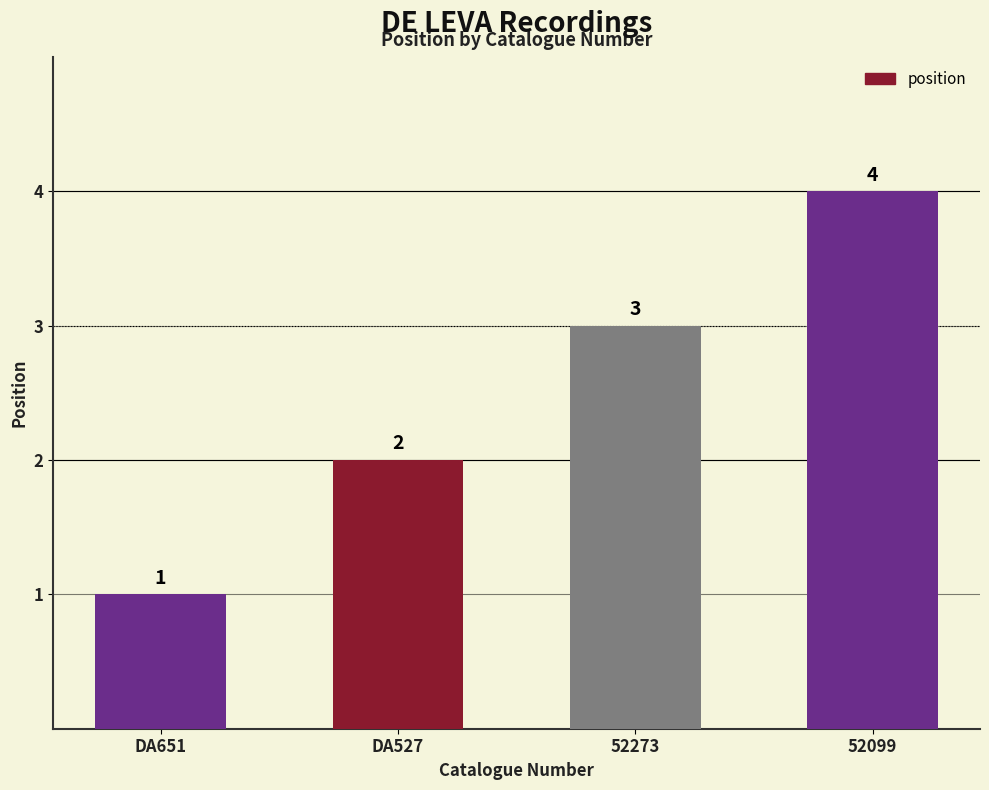

What is the maximum value shown in the chart?

4